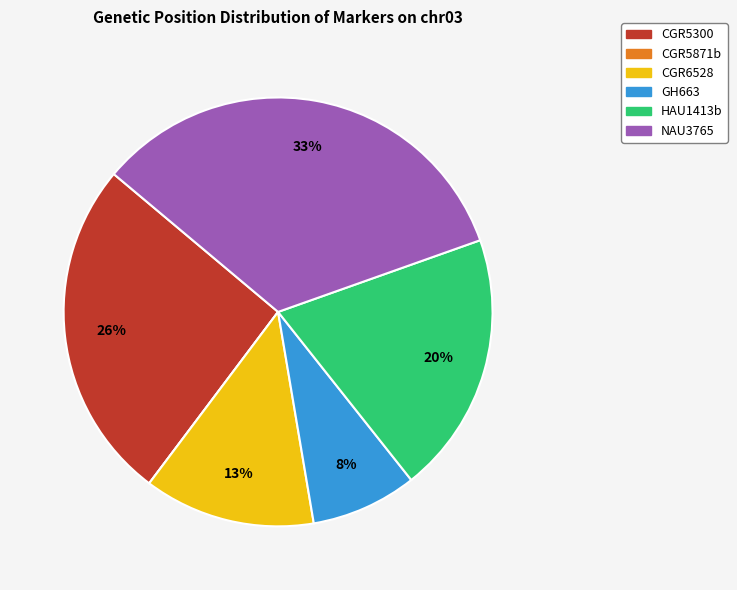

Which category has the biggest portion of the pie?

NAU3765